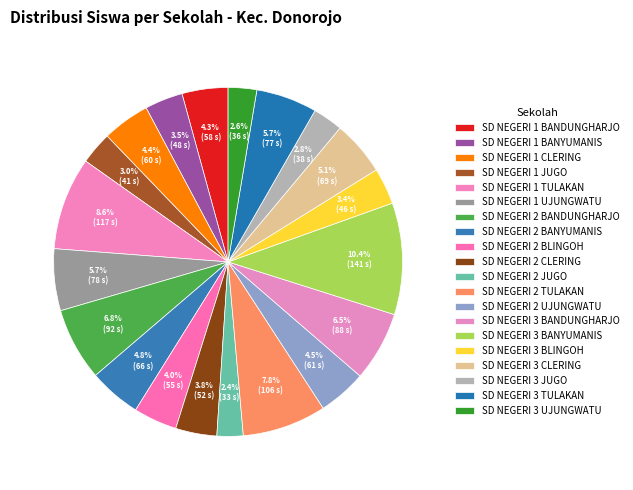

To the nearest percent, what percentage of the pie is SD NEGERI 2 TULAKAN?

8%